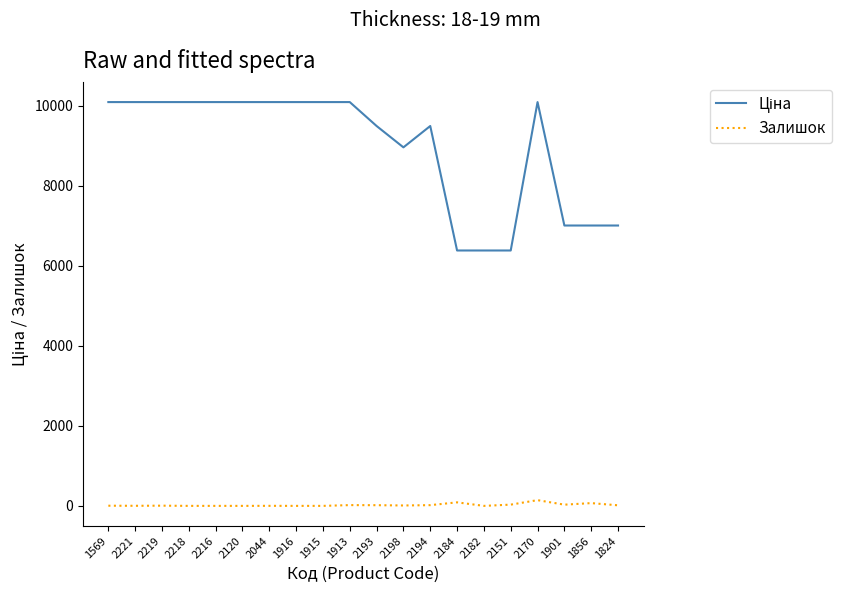

True or false: Залишок has a value of 88.0 at 2184.

True